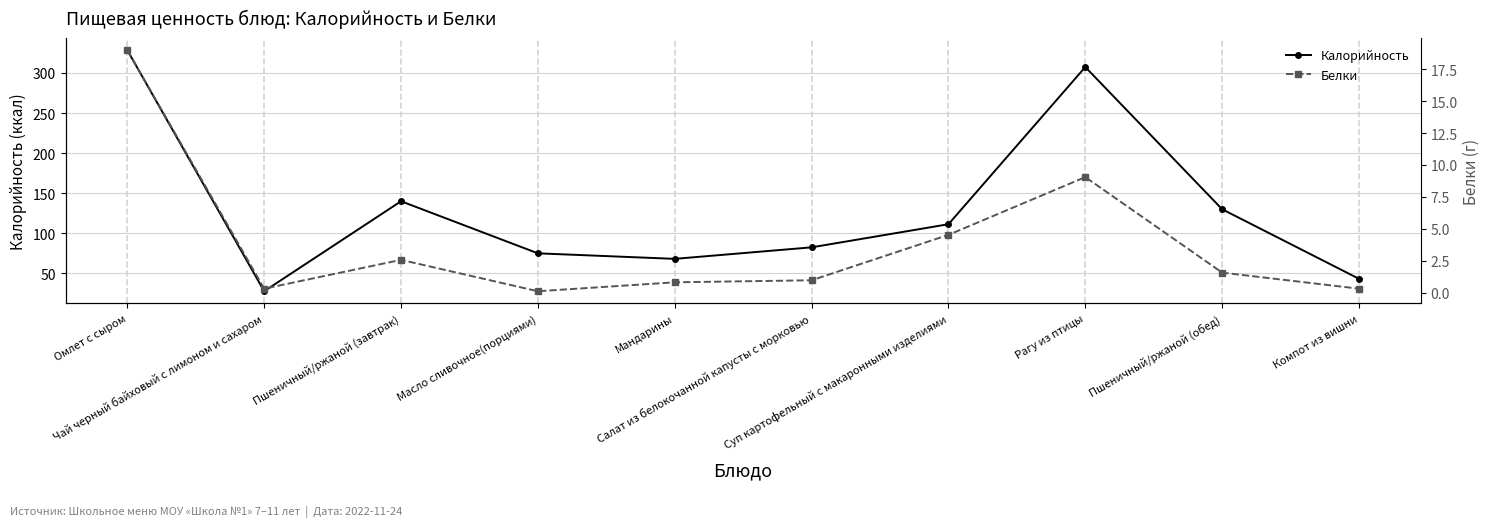

True or false: Калорийность has a value of 18.9 at Салат из белокочанной капусты с морковью.

False